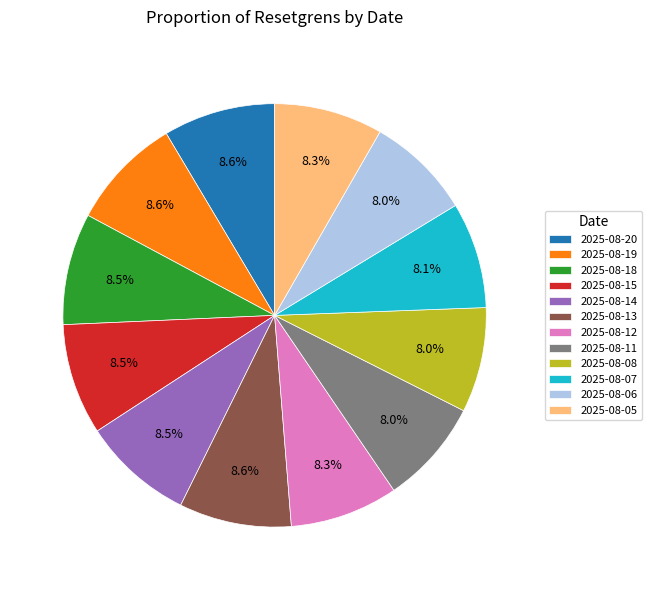

To the nearest percent, what portion does 2025-08-08 represent?

8%